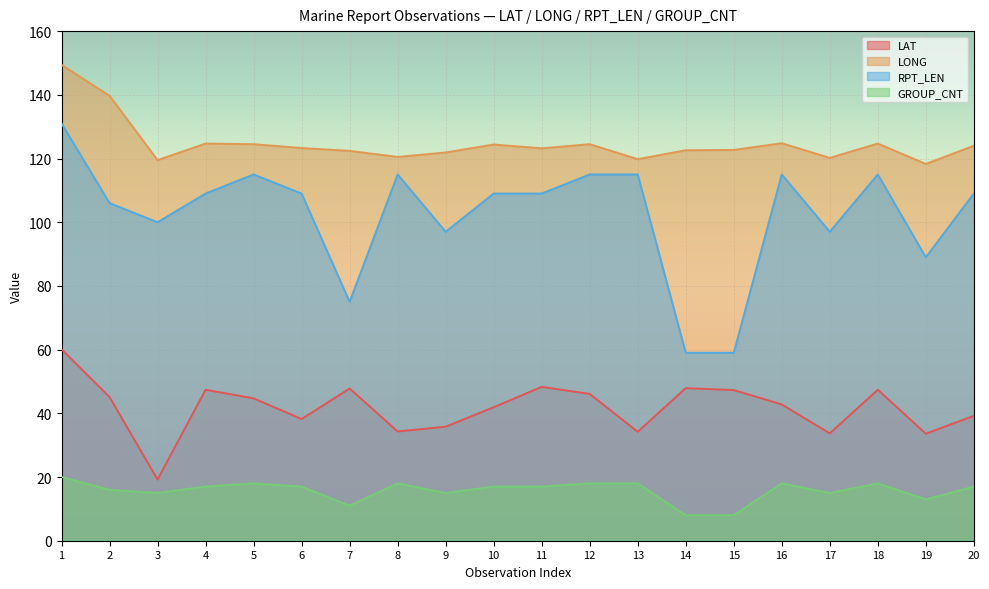

Reading right to left, list all the values displayed in this chart.

LAT: 20=39.2	19=33.6	18=47.4	17=33.7	16=42.8	15=47.3	14=47.9	13=34.2	12=46.1	11=48.3	10=41.9	9=35.8	8=34.3	7=47.8	6=38.2	5=44.7	4=47.4	3=19.2	2=45.1	1=60.1
LONG: 20=124.0	19=118.3	18=124.7	17=120.2	16=124.8	15=122.7	14=122.6	13=119.8	12=124.5	11=123.2	10=124.4	9=121.9	8=120.5	7=122.4	6=123.3	5=124.5	4=124.7	3=119.5	2=139.7	1=149.4
RPT_LEN: 20=109.0	19=89.0	18=115.0	17=97.0	16=115.0	15=59.0	14=59.0	13=115.0	12=115.0	11=109.0	10=109.0	9=97.0	8=115.0	7=75.0	6=109.0	5=115.0	4=109.0	3=100.0	2=106.0	1=131.0
GROUP_CNT: 20=17.0	19=13.0	18=18.0	17=15.0	16=18.0	15=8.0	14=8.0	13=18.0	12=18.0	11=17.0	10=17.0	9=15.0	8=18.0	7=11.0	6=17.0	5=18.0	4=17.0	3=15.0	2=16.0	1=20.0